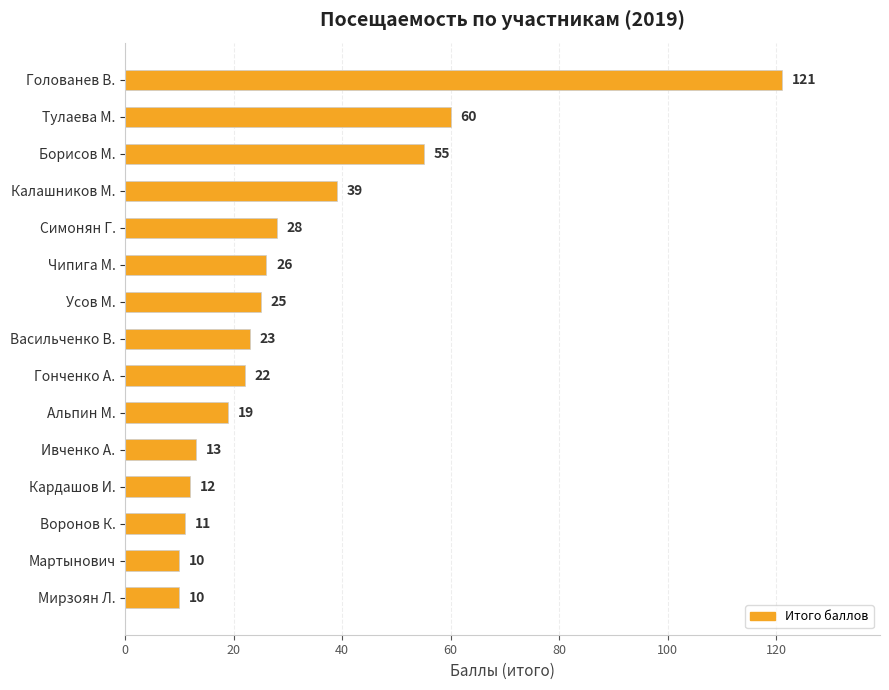

What is the smallest value displayed?

10